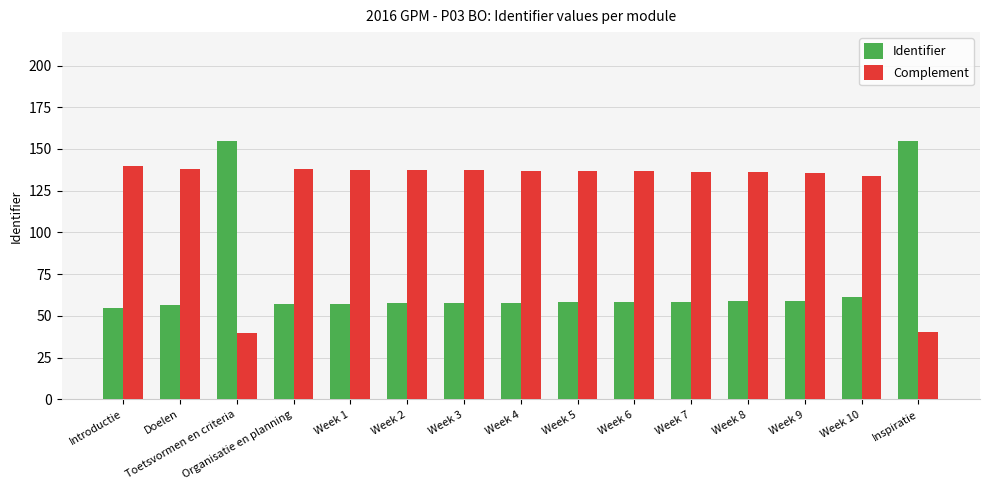

What is the average value of the Identifier series?

70.9